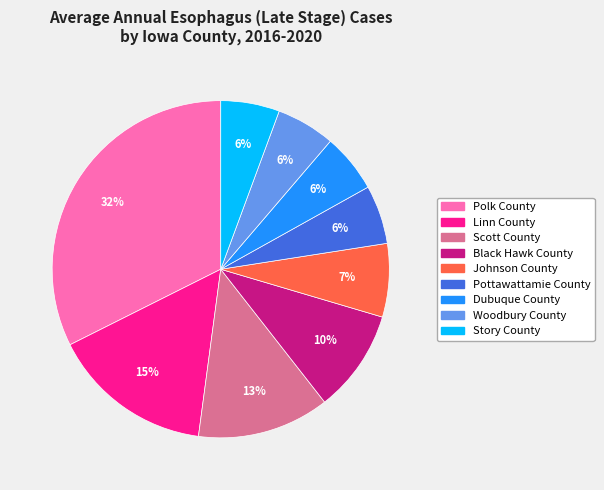

To the nearest percent, what is the combined percentage of Johnson County and Polk County?

39%